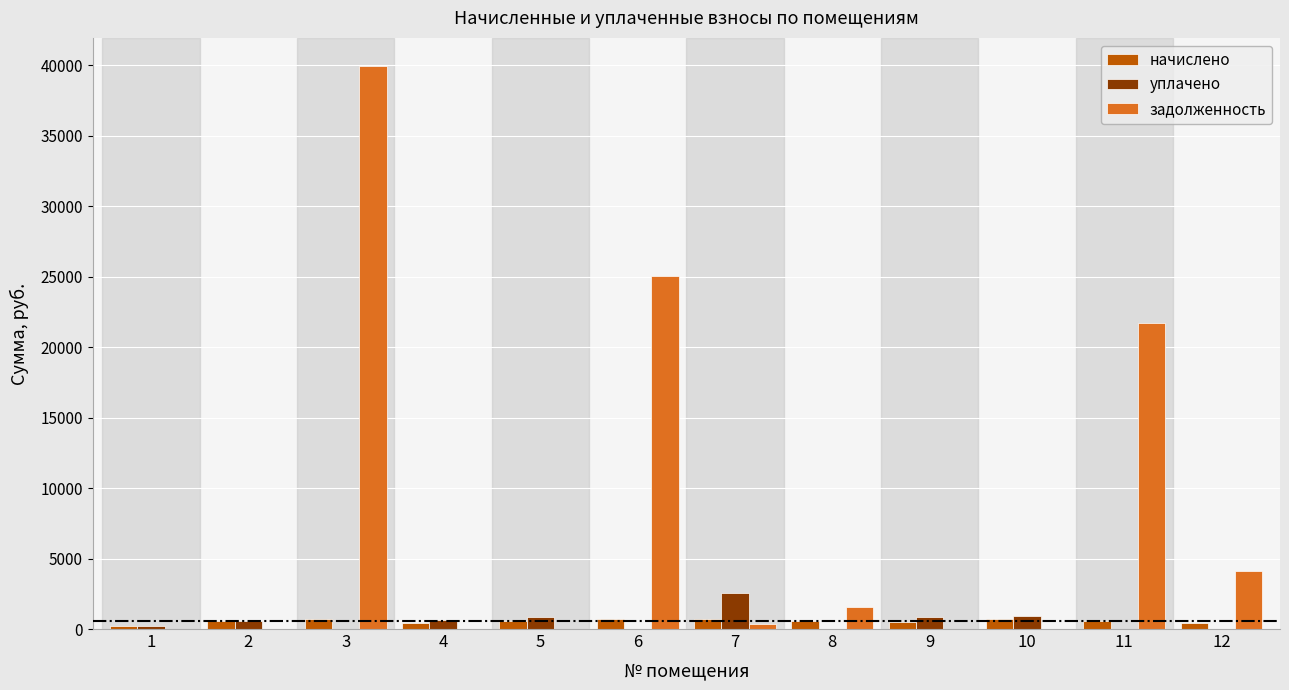

What is the highest value of the уплачено series?

2550.9